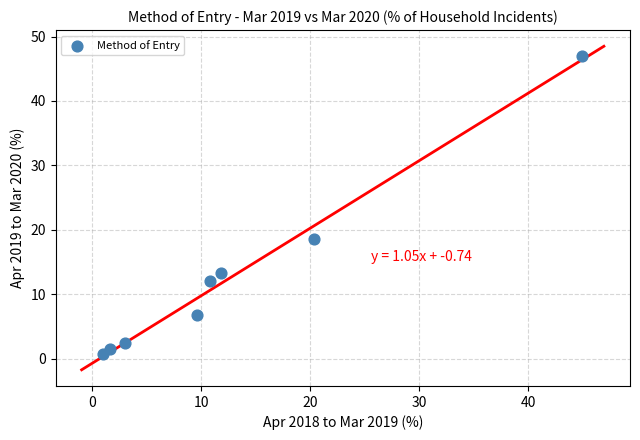

What is the average X value?

12.9